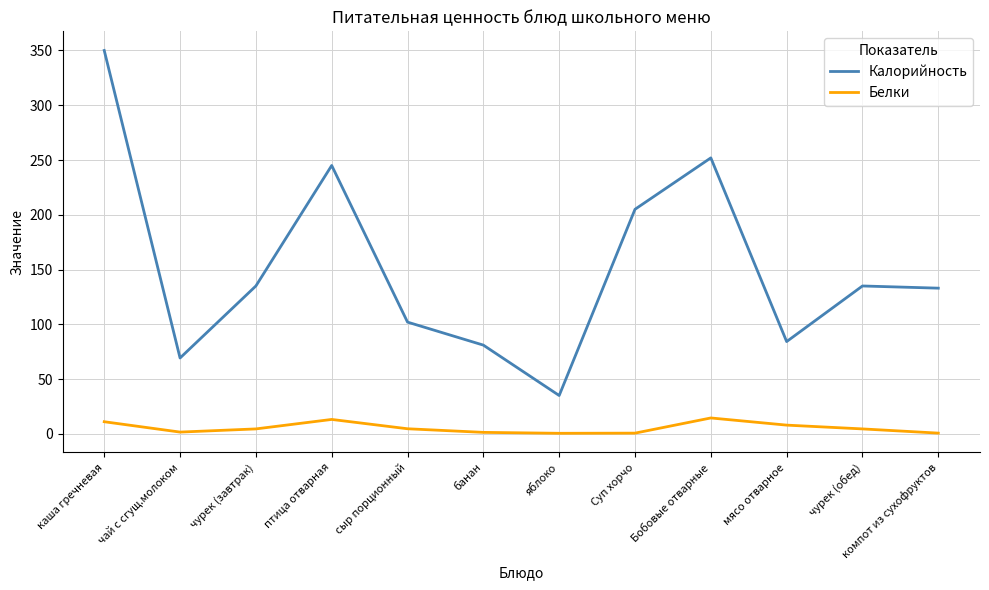

The value of Белки at каша гречневая is 11.1. True or false?

True